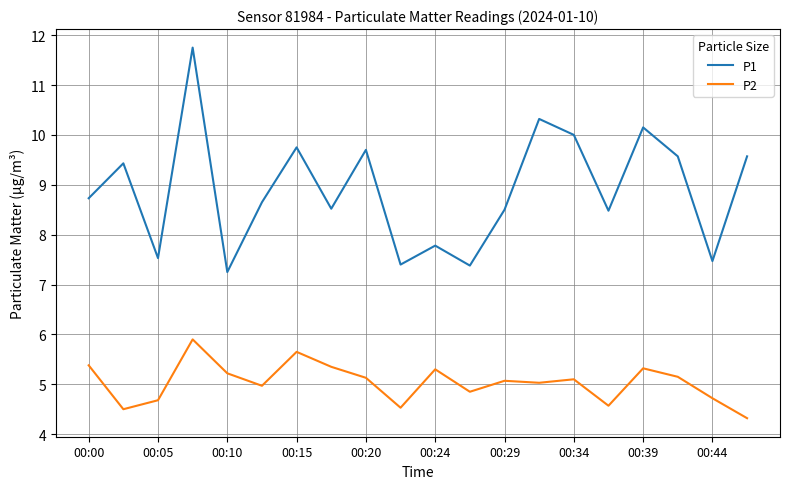

How many categories are shown in the chart?

20